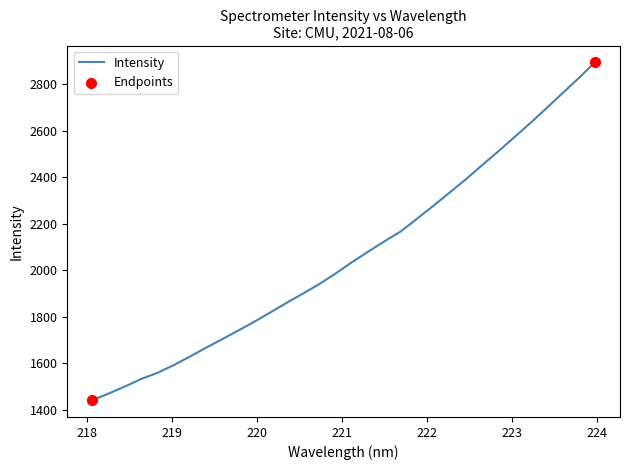

What is the greatest value displayed?

2894.0